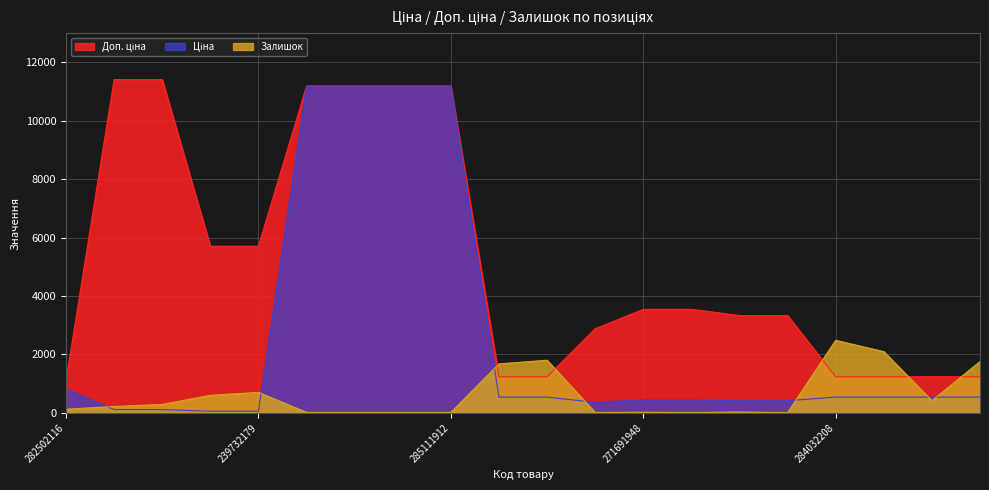

What is the label of the 5th point from the right?

271681942